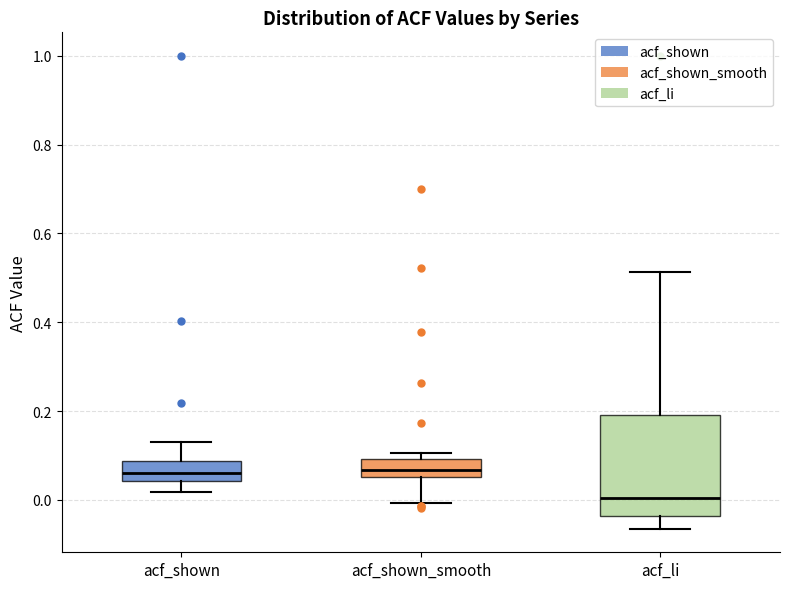

Where is the upper edge of the box for acf_shown_smooth on the y-axis? The values are not printed on the chart, so give them approximately, as read against the axis.

0.10